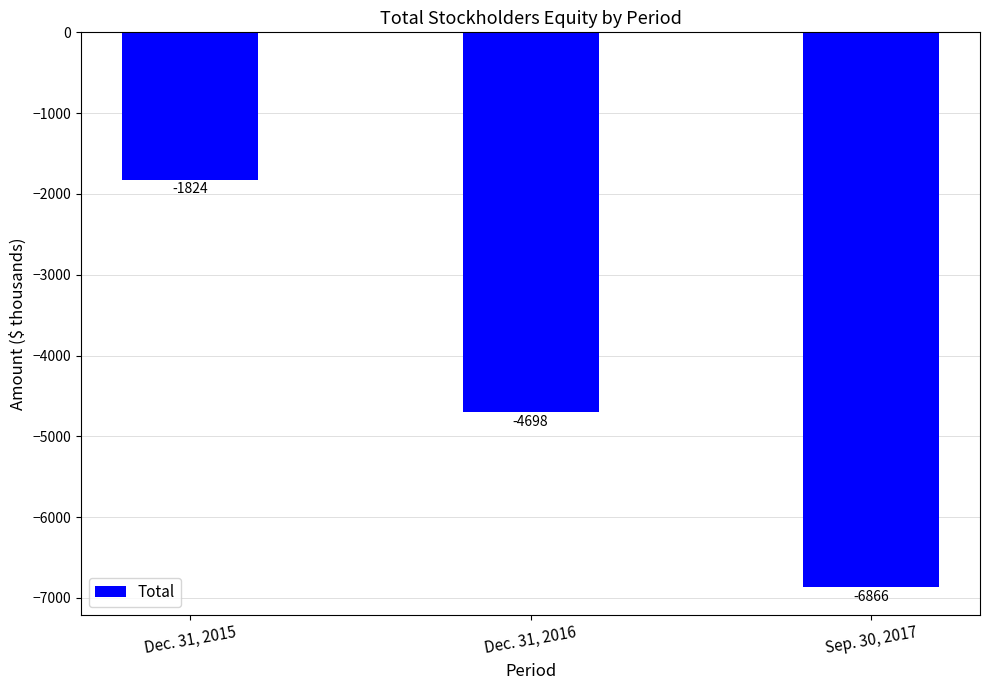

Reading left to right, what are all the values shown in this chart?

-1824	-4698	-6866